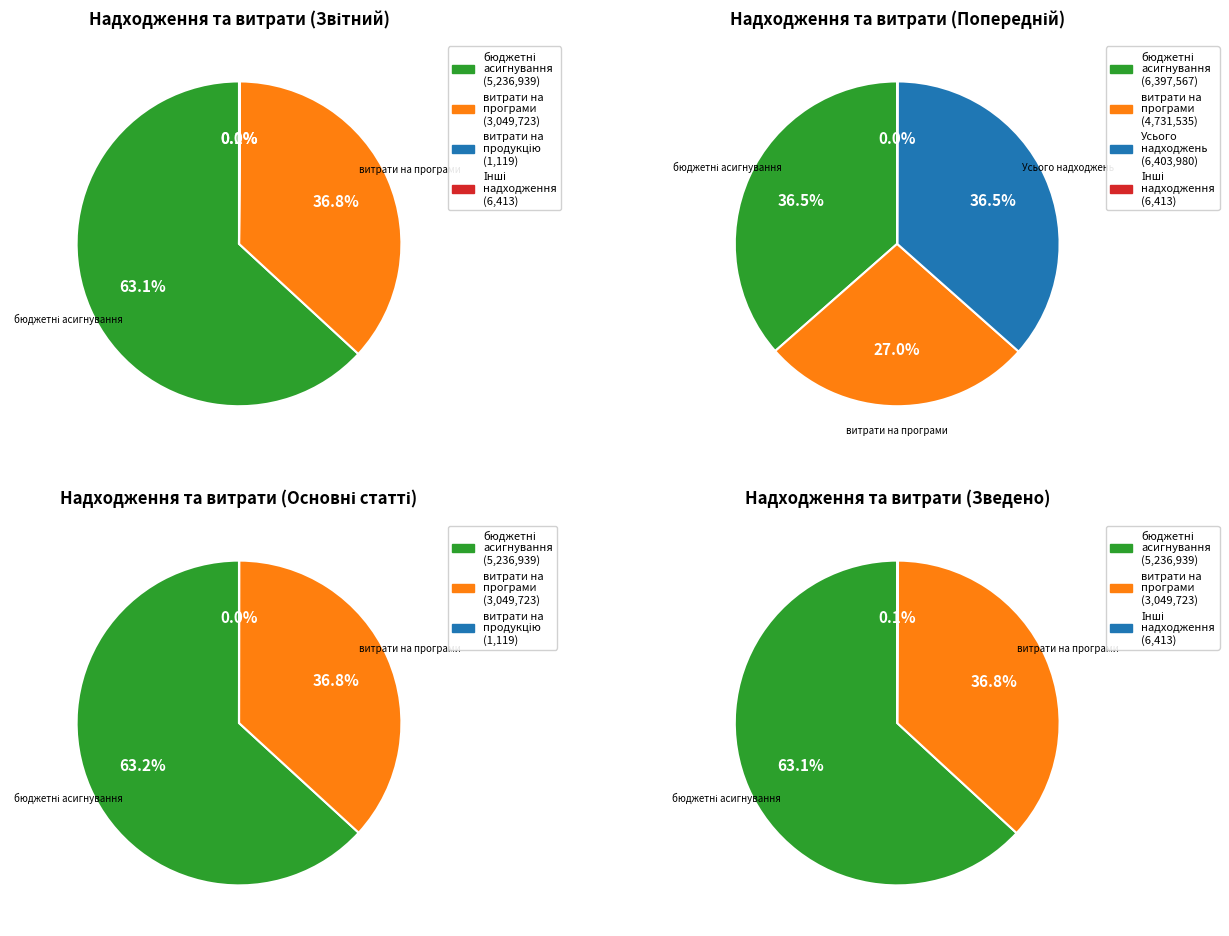

What is the total percentage of витрати на виготовлення продукції (надання послуг) and витрати на виконання бюджетних програм?

36.8%